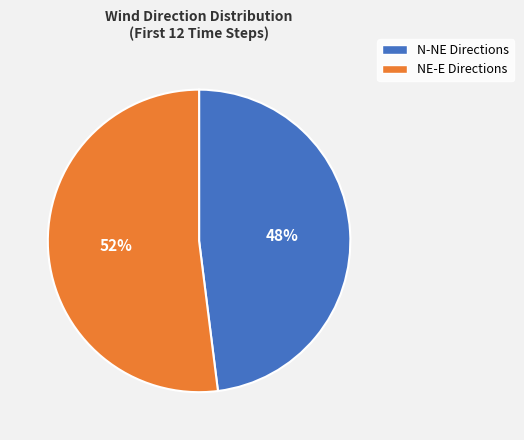

To the nearest percent, what is the average slice percentage?

50%